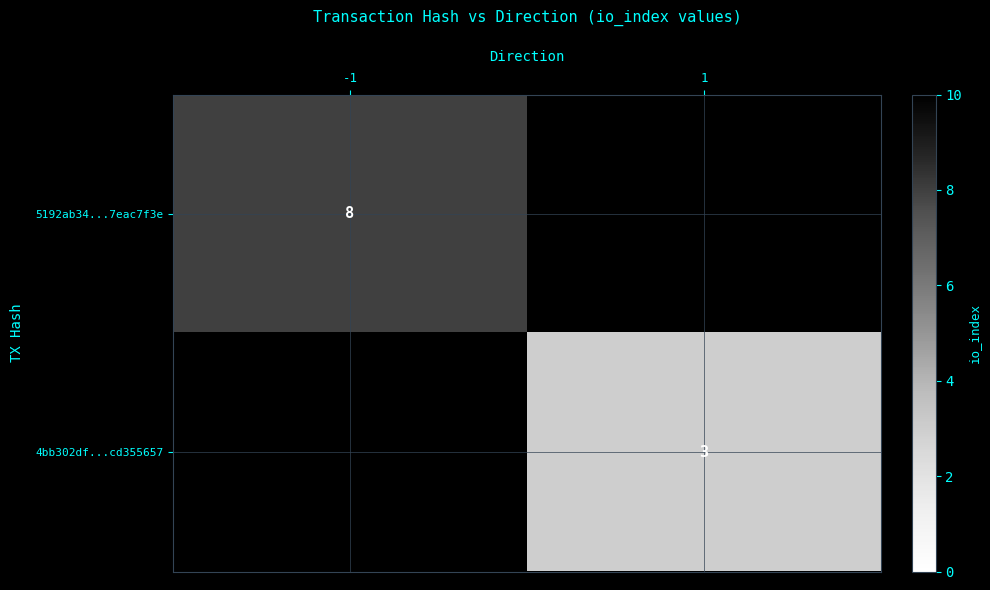

The value of 4bb302df...cd355657 at 1 is 3. True or false?

True